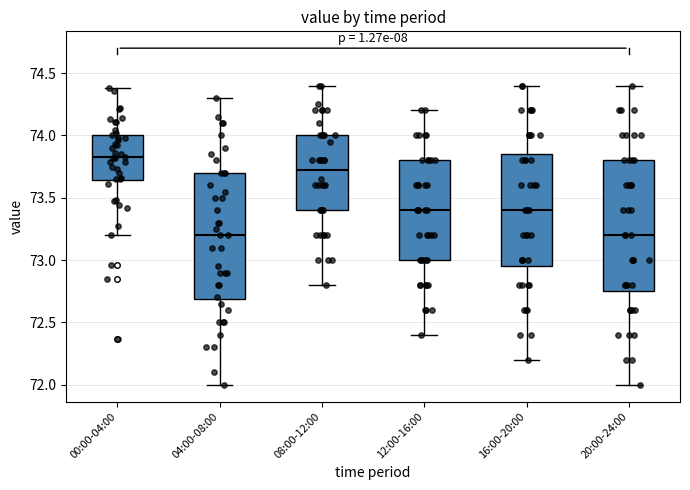

Reading left to right, read every box against the y-axis: the position of its median line, the range the box covers, and the ends of its whiskers. The values are not printed on the chart, so give them approximately, as read against the axis.

00:00-04:00: median 73.85, box 73.65 to 74.00, whiskers 73.20 to 74.40
04:00-08:00: median 73.20, box 72.70 to 73.70, whiskers 72.00 to 74.30
08:00-12:00: median 73.75, box 73.40 to 74.00, whiskers 72.80 to 74.40
12:00-16:00: median 73.40, box 73.00 to 73.80, whiskers 72.40 to 74.20
16:00-20:00: median 73.40, box 72.95 to 73.85, whiskers 72.20 to 74.40
20:00-24:00: median 73.20, box 72.75 to 73.80, whiskers 72.00 to 74.40